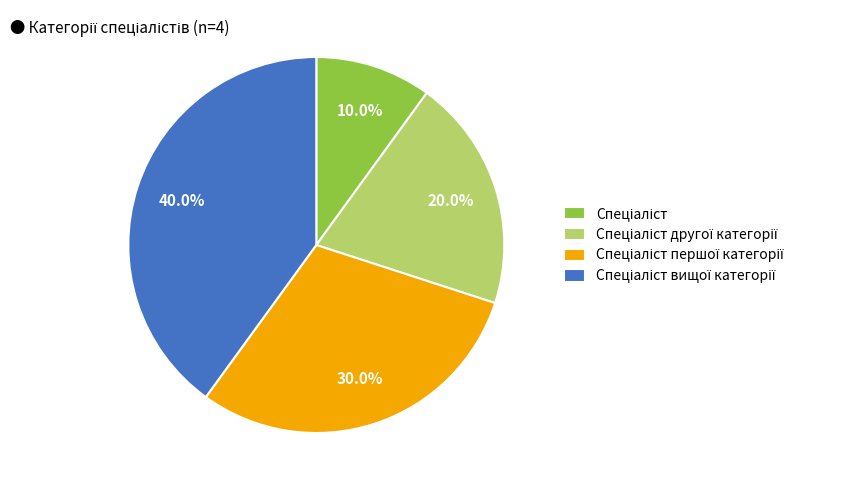

Is there a majority slice in this chart?

No